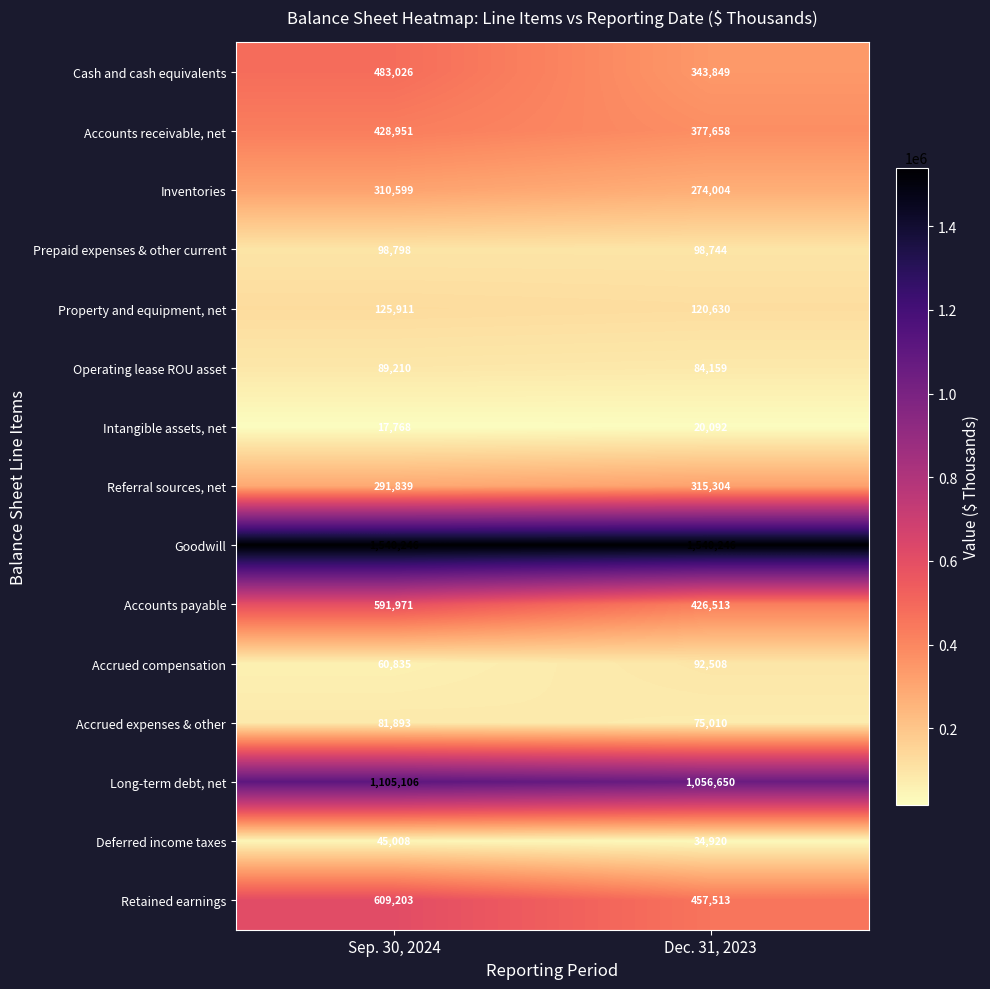

What is the average value of the Retained earnings series?

533358